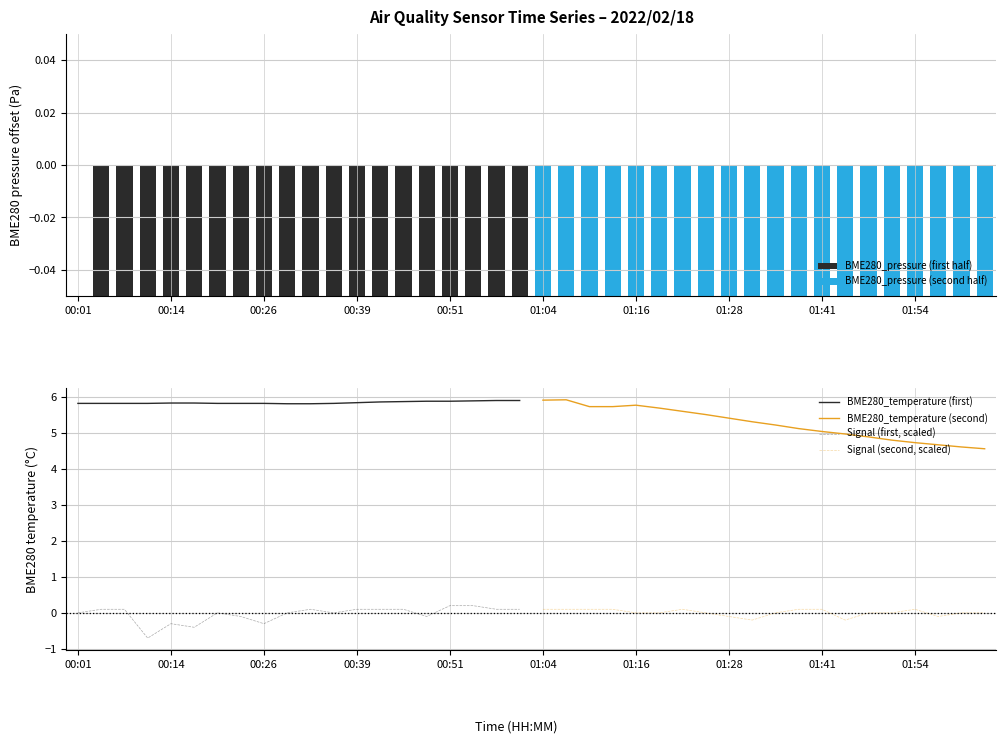

True or false: Signal (second, scaled) and BME280_temperature (second) cross at least once.

False